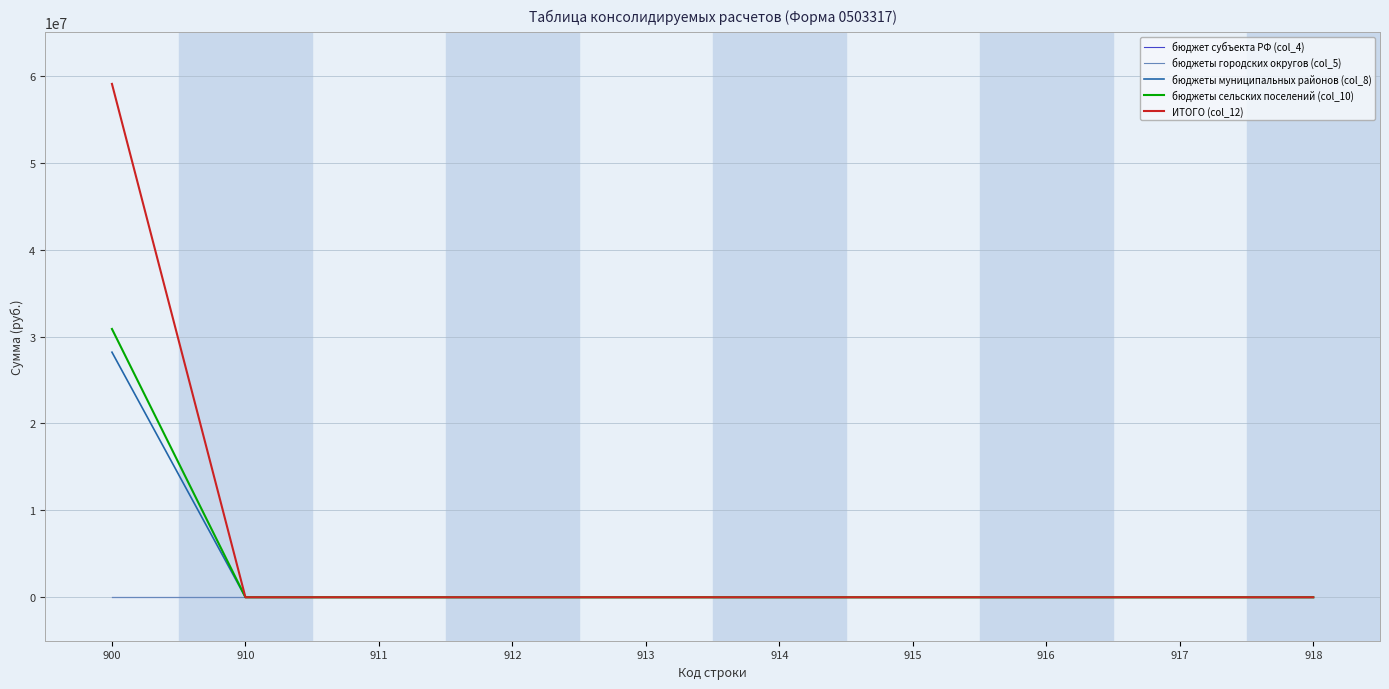

Does the chart display data point markers on the line(s)?

No